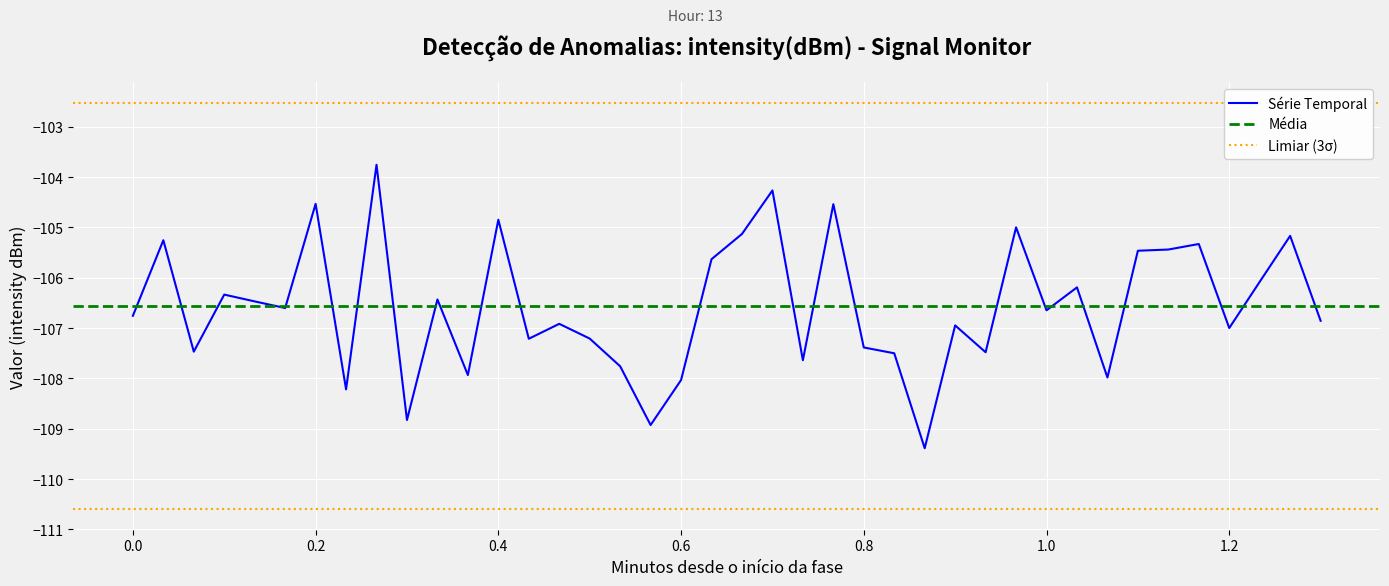

What is the average value?

-106.6